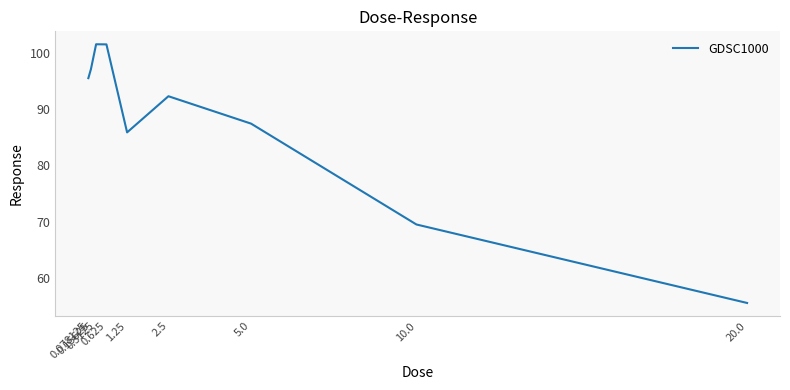

What is the ratio of the value at 20.0 to the value at 0.3125?

0.5